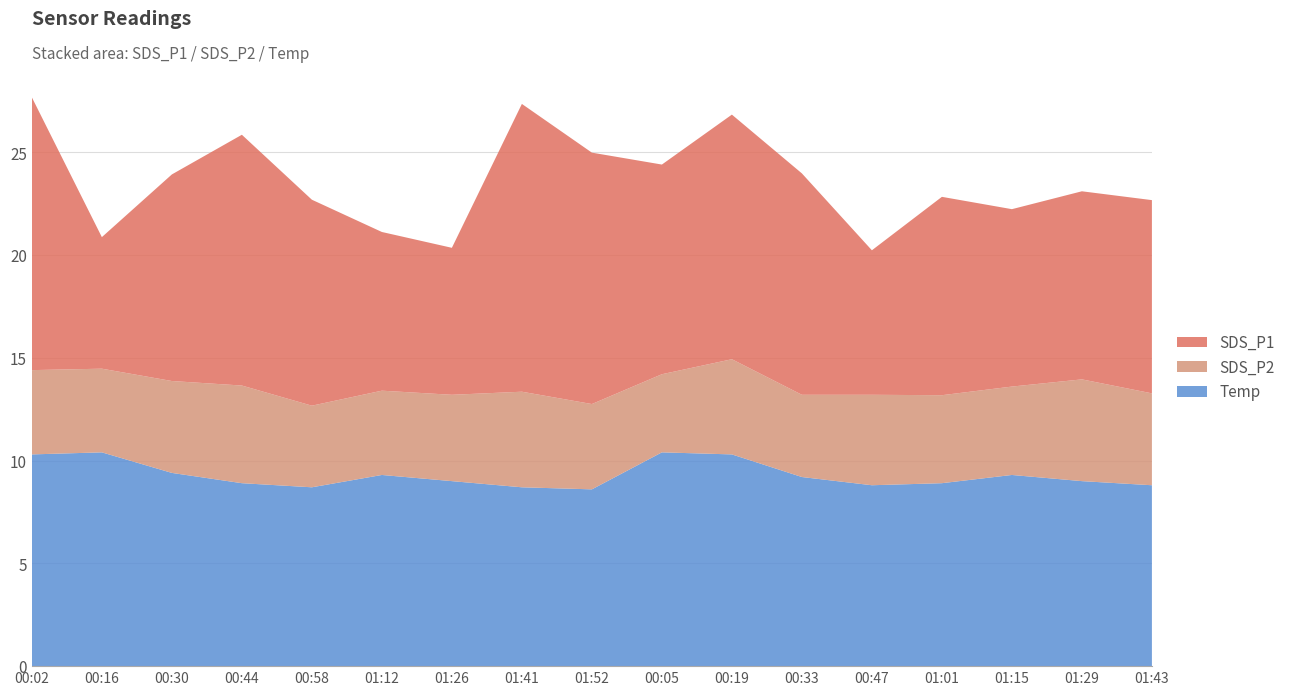

Reading left to right, what are all the values shown in this chart?

SDS_P1: 13.3	6.4	10.1	12.2	10.0	7.7	7.2	14.0	12.2	10.2	11.9	10.8	7.0	9.7	8.6	9.2	9.4
SDS_P2: 4.1	4.1	4.5	4.8	4.0	4.1	4.2	4.7	4.2	3.8	4.6	4.0	4.4	4.3	4.3	5.0	4.5
Temp: 10.3	10.4	9.4	8.9	8.7	9.3	9.0	8.7	8.6	10.4	10.3	9.2	8.8	8.9	9.3	9.0	8.8